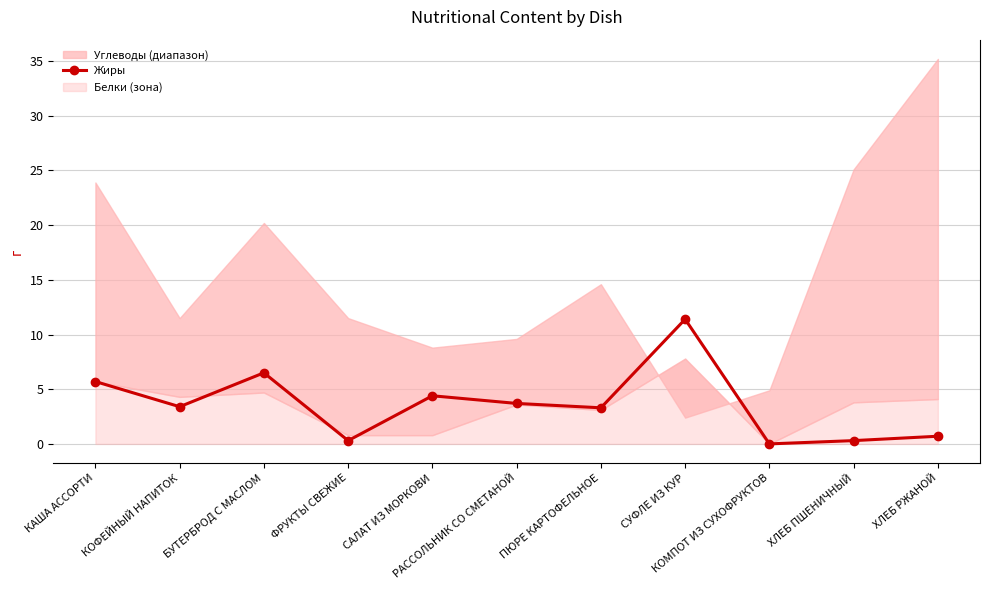

What is the difference between the values at КОФЕЙНЫЙ НАПИТОК and КАША АССОРТИ?

2.3